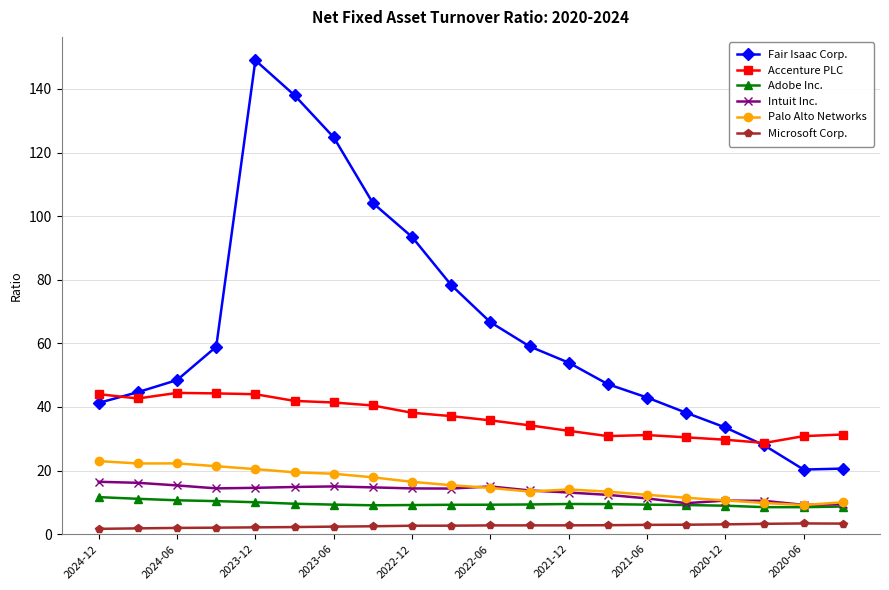

What is the value of the Accenture PLC point at the 19th from the left?

30.8